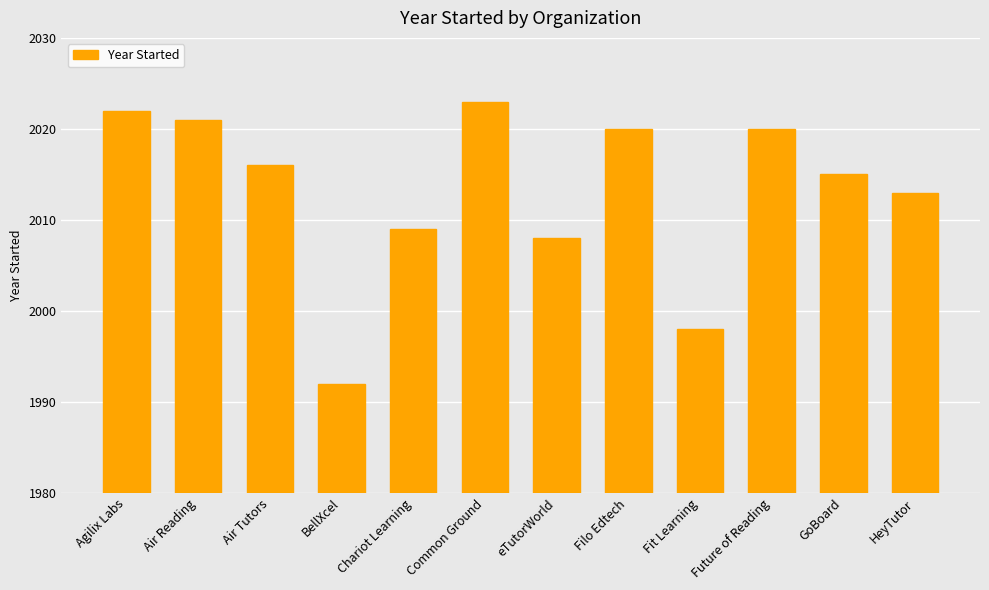

What is the difference between the values at Agilix Labs and Air Tutors?

6